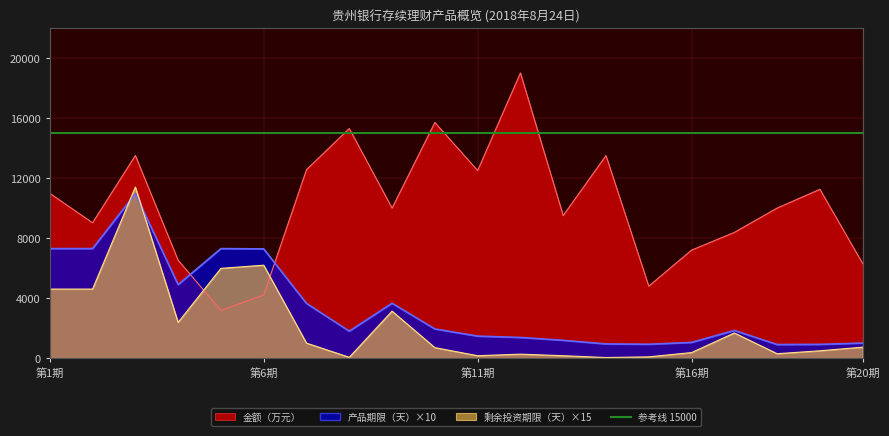

Between which two adjacent categories do 产品期限（天） and 金额（万元） first intersect?

4 and 5